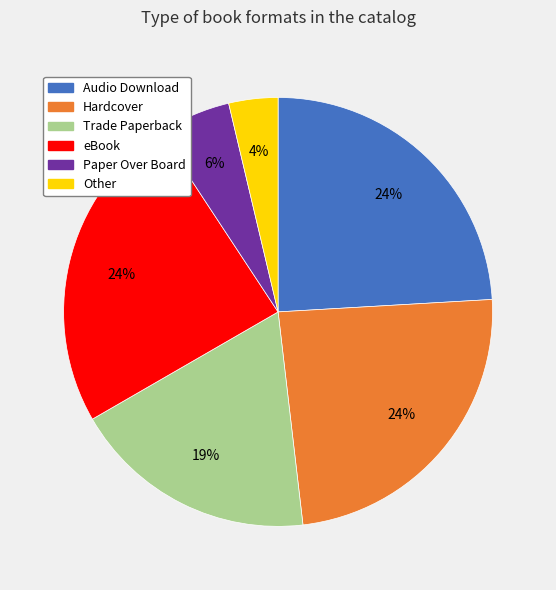

What is the ratio of the value at Audio Download to the value at Trade Paperback?

1.3